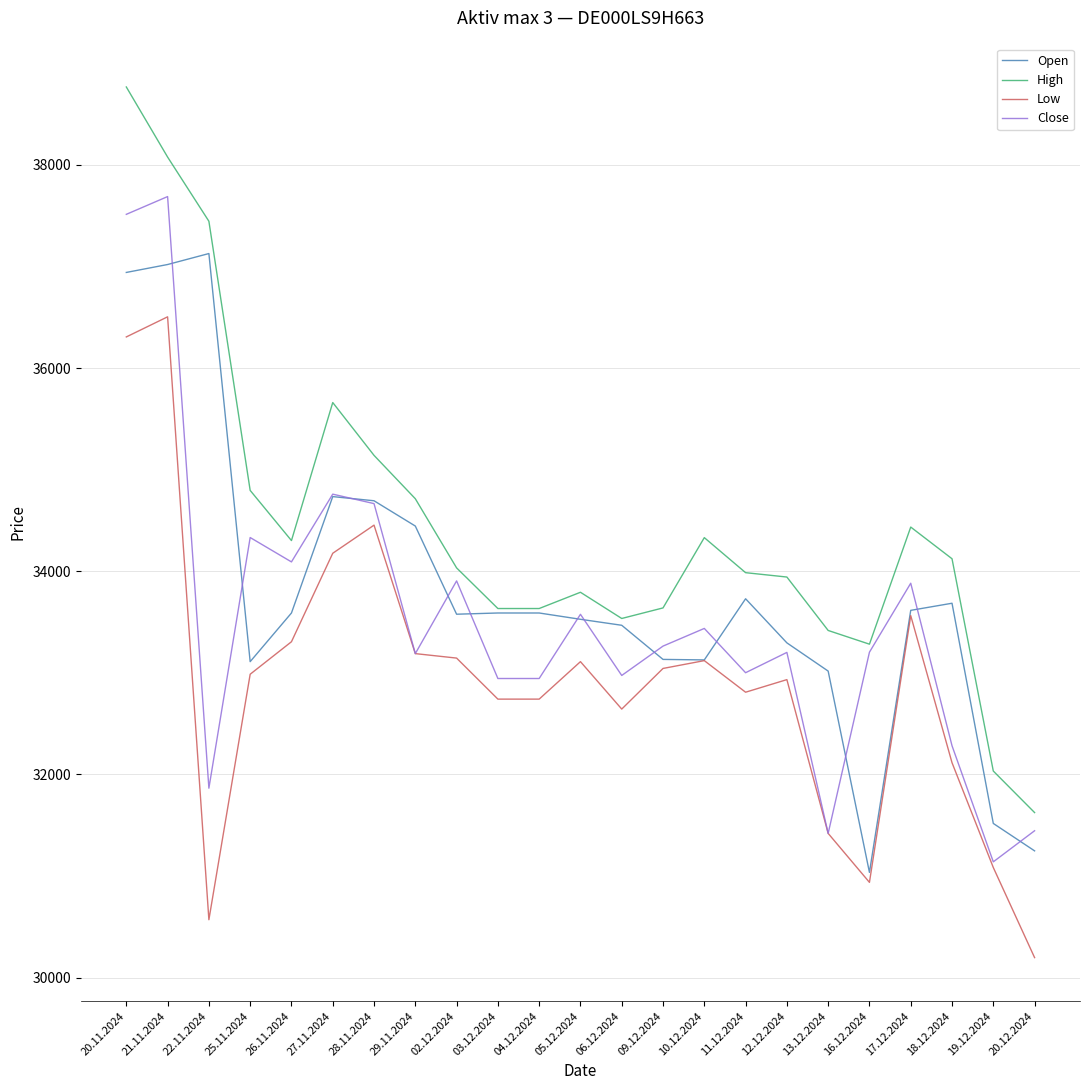

List the series in order of their overall mean, highest first.

High, Open, Close, Low